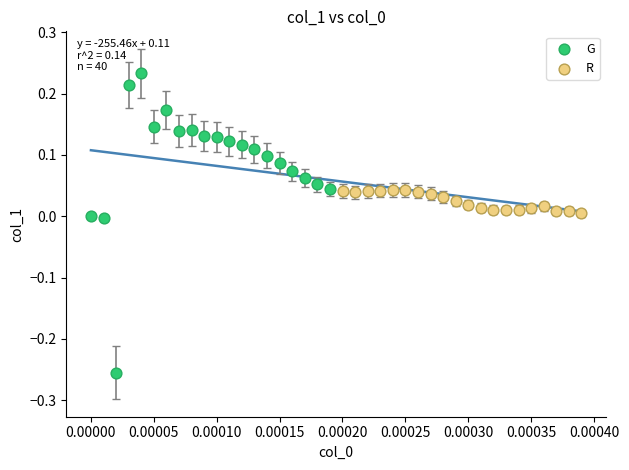

Which series has the widest spread of Y values?

G